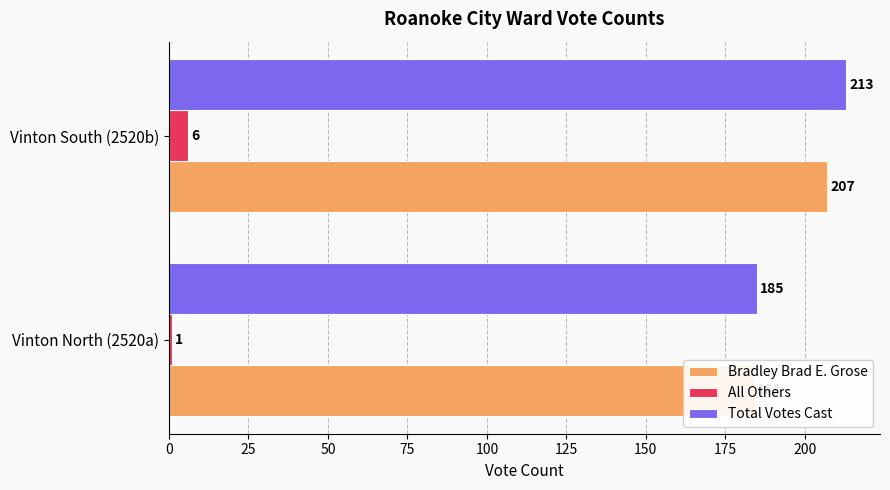

Read the Bradley Brad E. Grose value at Vinton North (2520a).

184